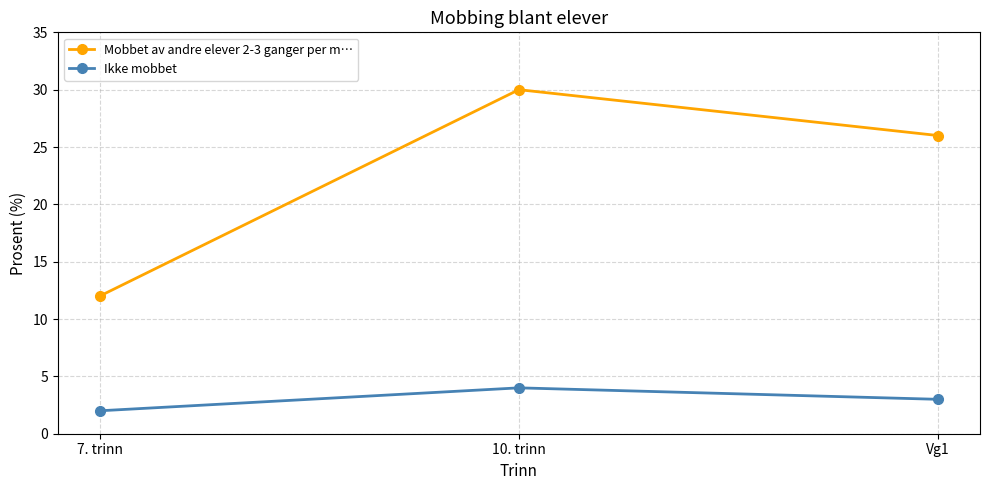

At which category is the sum across all series the highest?

10. trinn